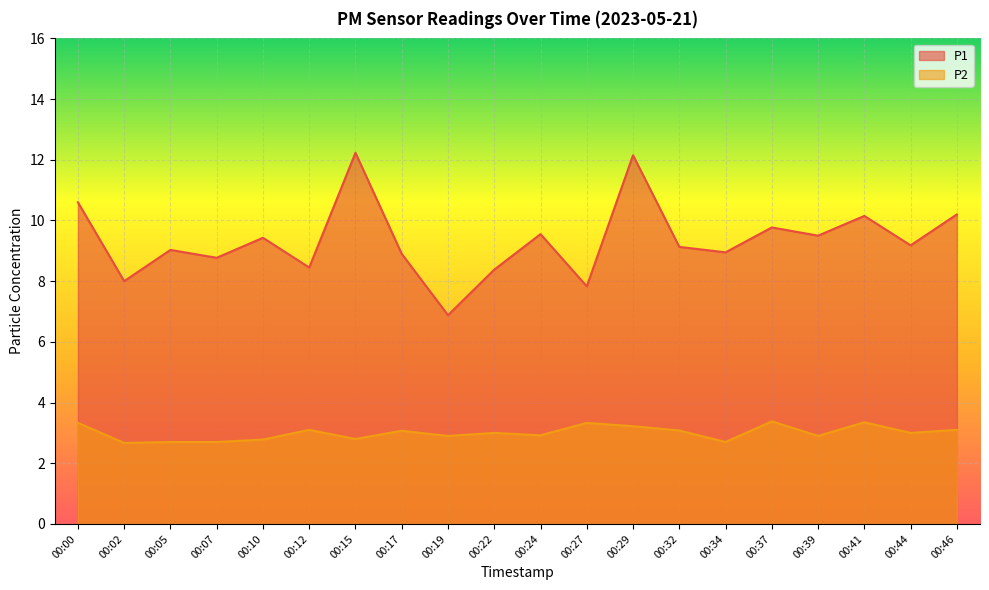

At which label does P2 first exceed 3?

00:00